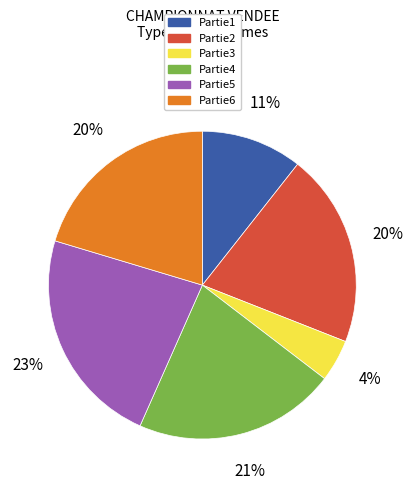

Which category has the smallest portion of the pie?

Partie3